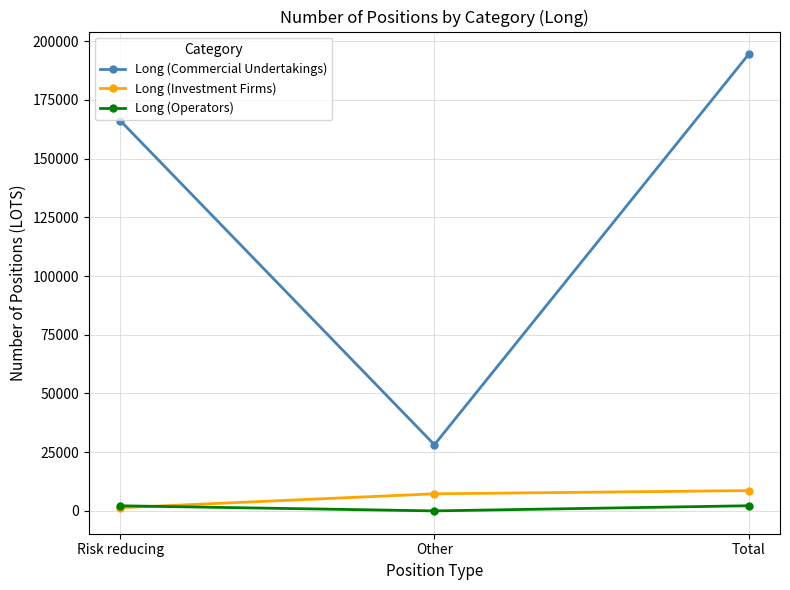

What are all the series names shown in the legend?

Long (Commercial Undertakings), Long (Investment Firms), Long (Operators)